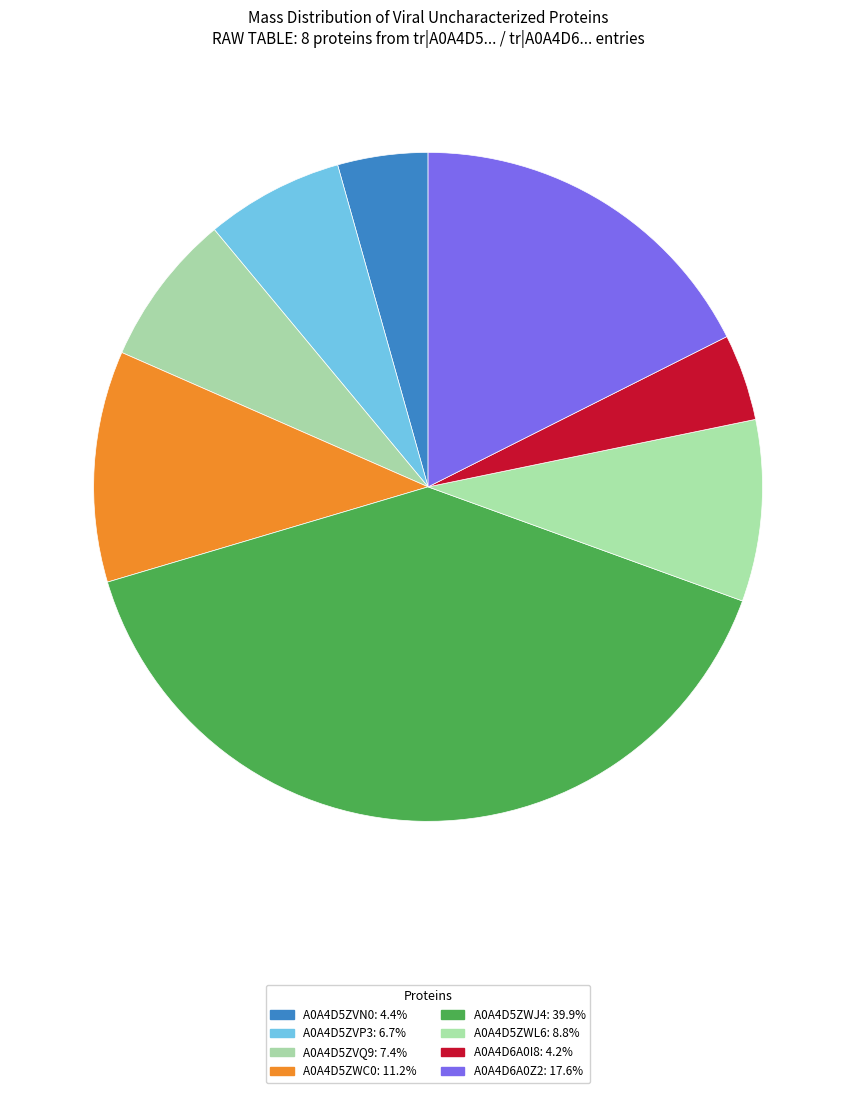

Does any single category account for the majority?

No